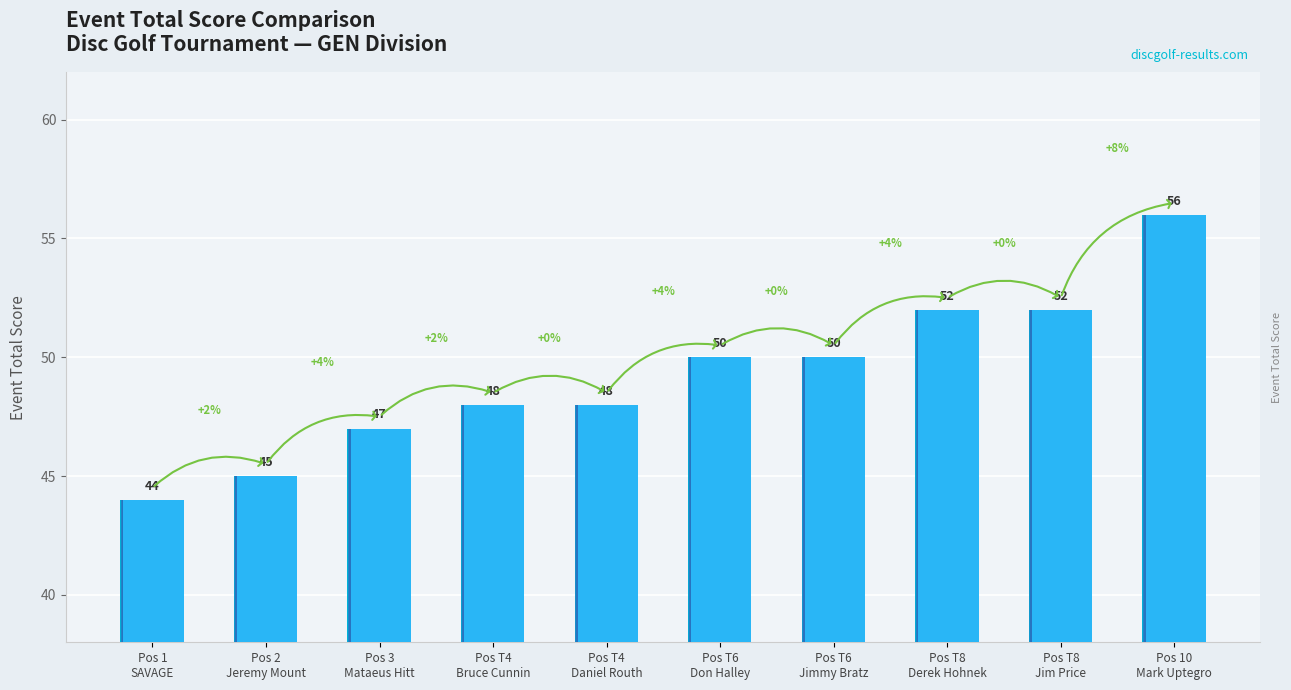

Where does the data first go above 50?

Pos T8
Derek Hohnek